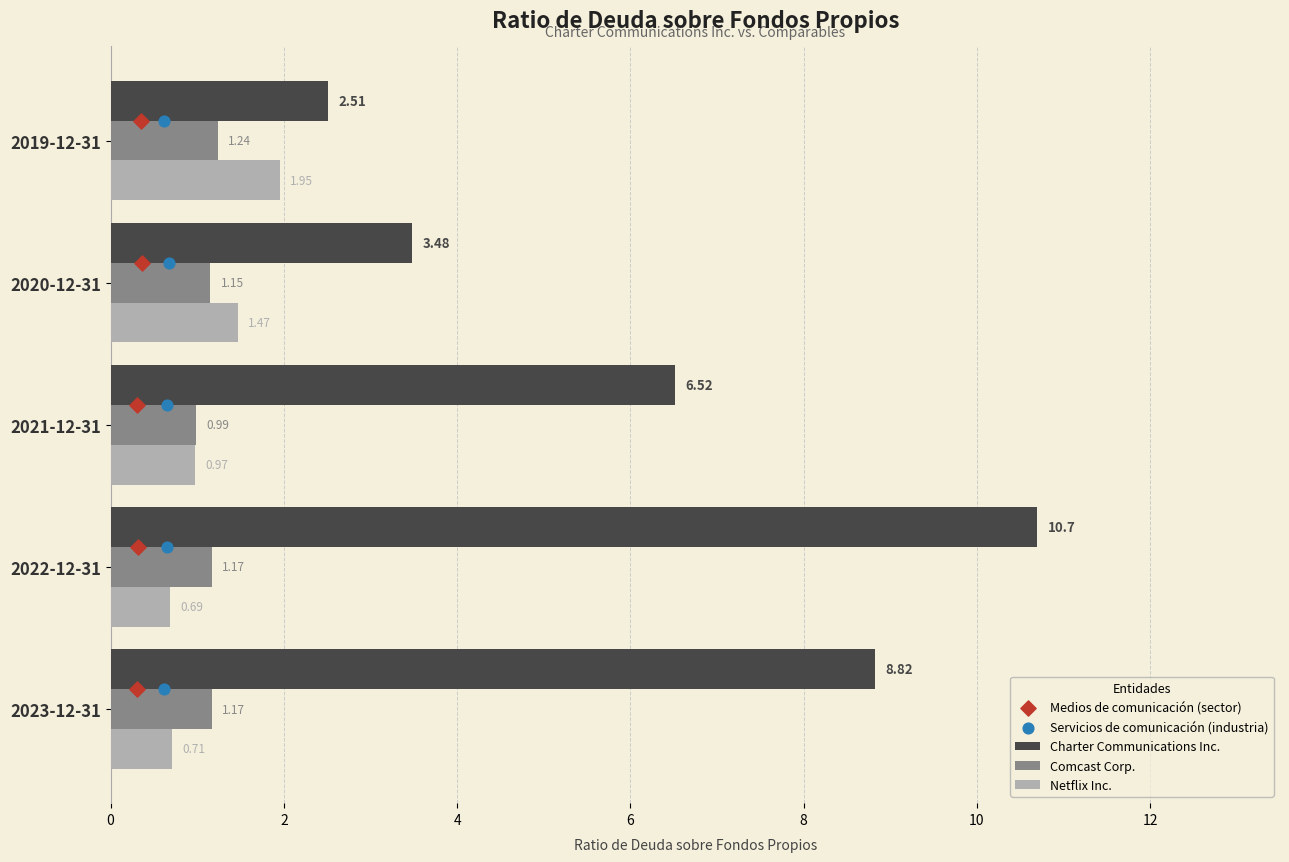

Is the value of Charter Communications Inc. at 2021-12-31 greater than the value of Netflix Inc. at 2020-12-31?

Yes